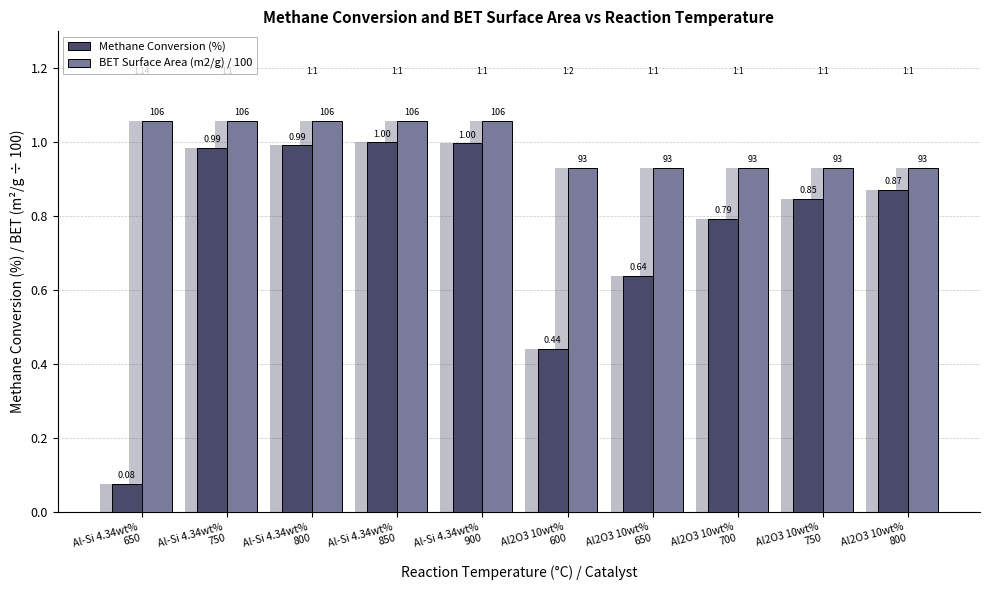

The value of Methane Conversion (%) at Al2O3 10wt%
600 is 0.4. True or false?

True